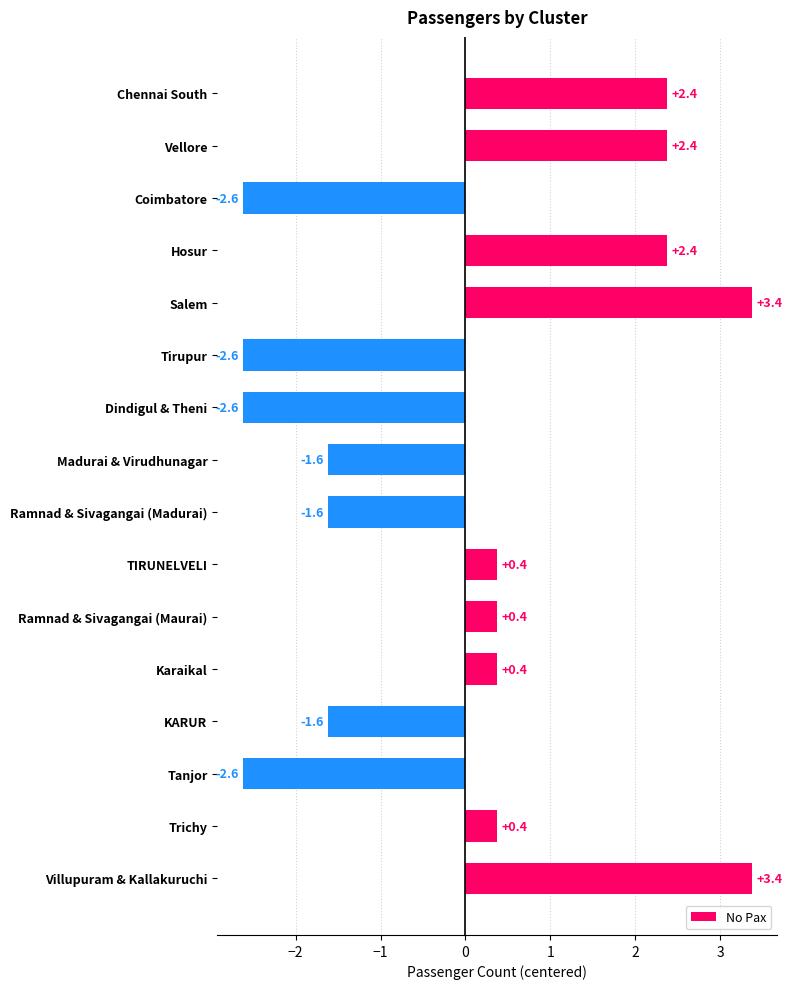

How many series are shown in this chart?

1